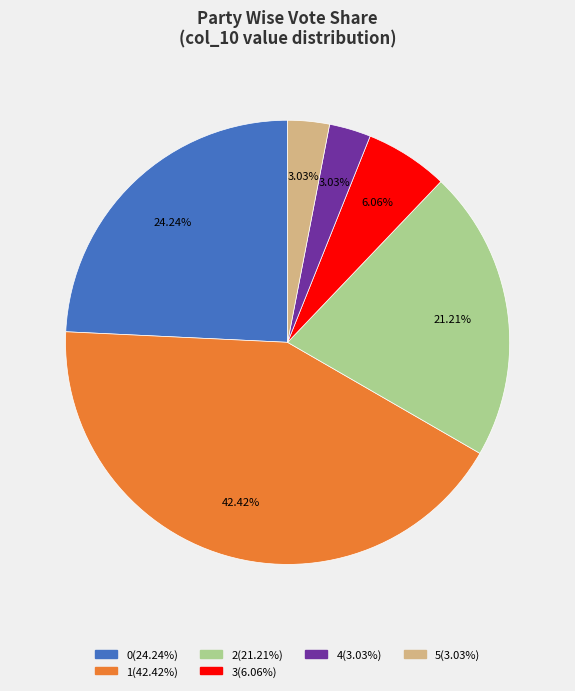

Is there a majority slice in this chart?

No